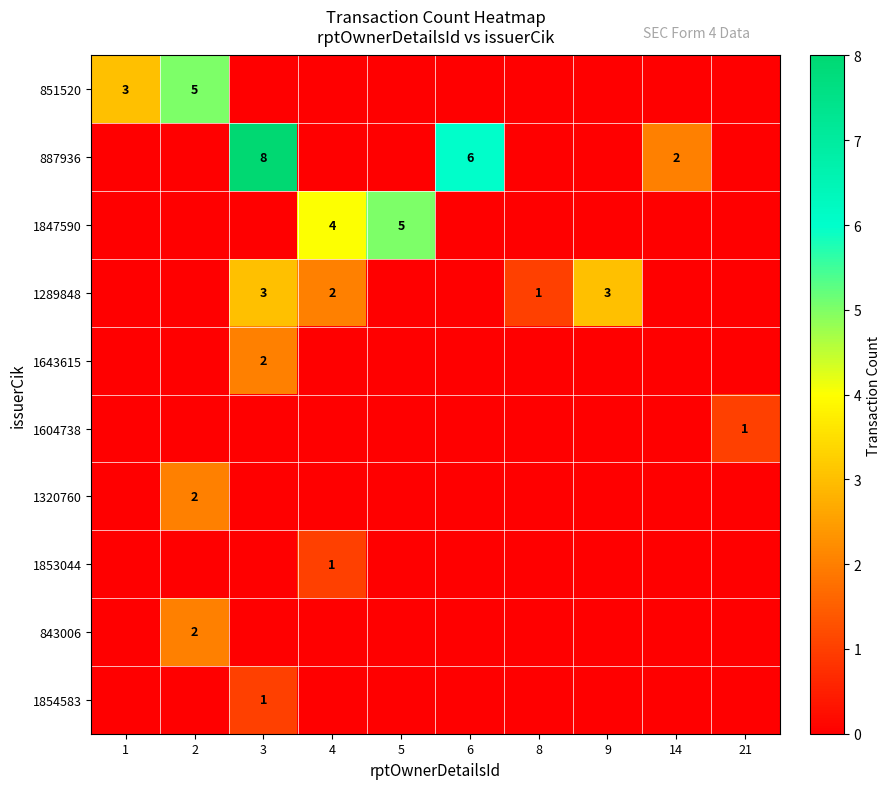

The 843006 series shows 2 at 2. True or false?

True